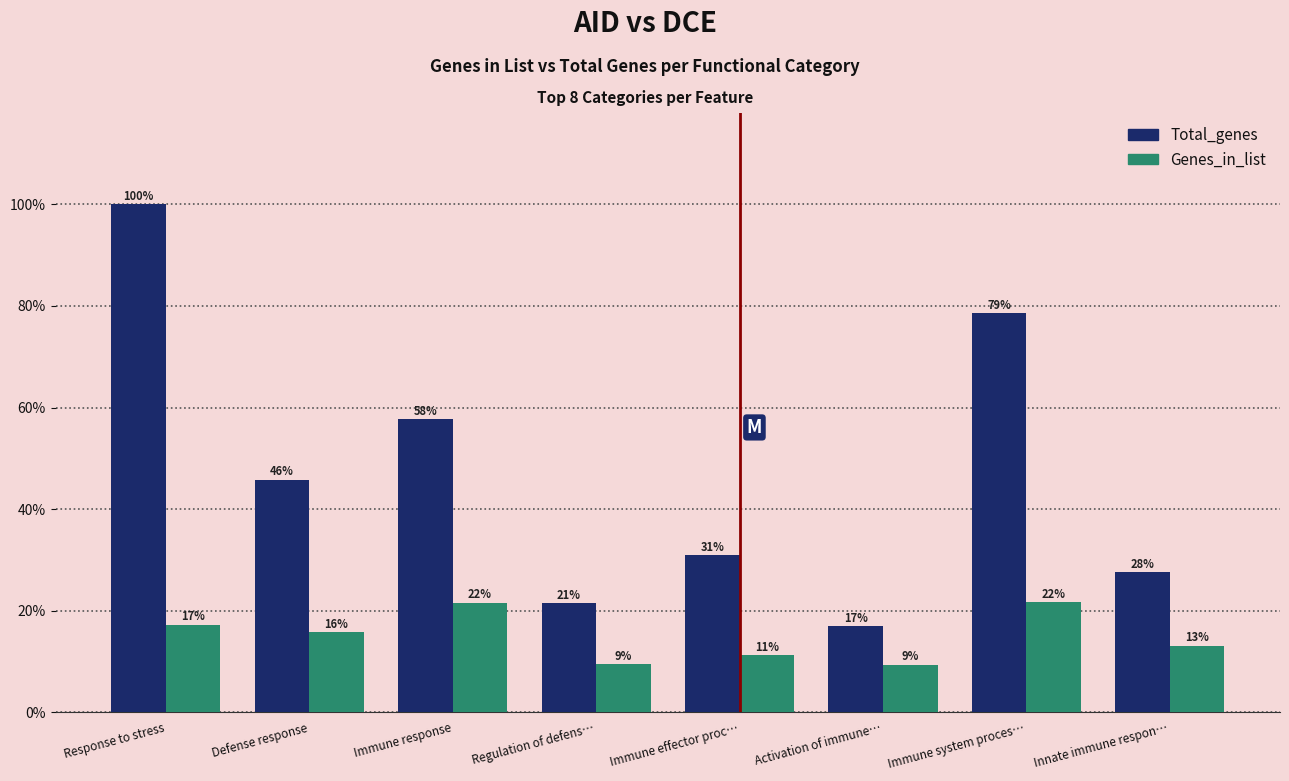

At Innate immune respon…, list the series in order from largest to smallest.

Total_genes, Genes_in_list